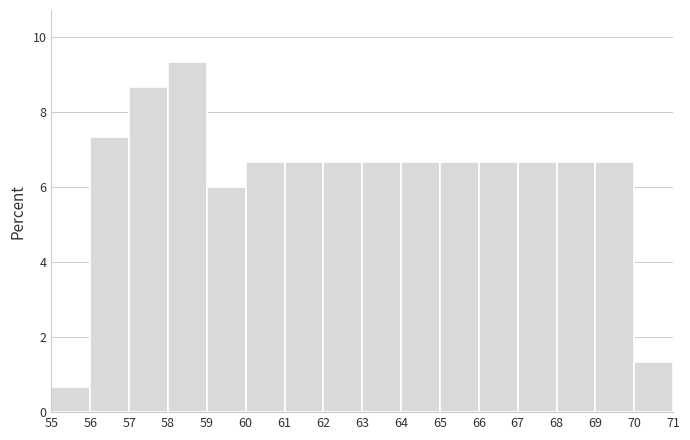

Reading left to right, transcribe this chart: for each bar, give the range it covers on the x-axis and its height. The values are not printed on the chart, so give them approximately, as read against the axis.

55 to 56: 0.6
56 to 57: 7.4
57 to 58: 8.6
58 to 59: 9.4
59 to 60: 6.0
60 to 61: 6.6
61 to 62: 6.6
62 to 63: 6.6
63 to 64: 6.6
64 to 65: 6.6
65 to 66: 6.6
66 to 67: 6.6
67 to 68: 6.6
68 to 69: 6.6
69 to 70: 6.6
70 to 71: 1.4